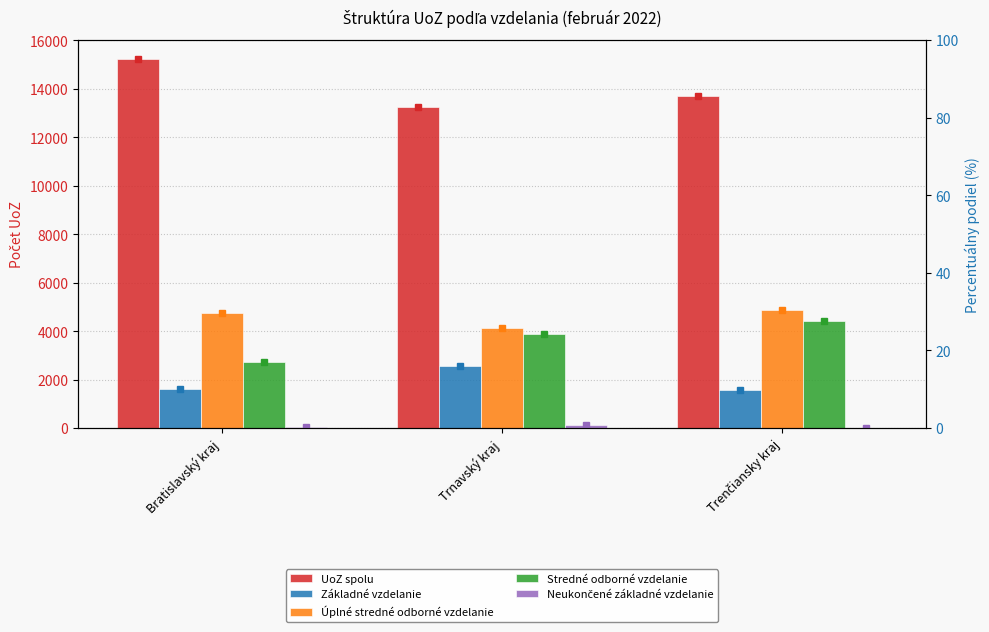

Between Bratislavský kraj and Trenčiansky kraj, which series saw the biggest shift?

Stredné odborné vzdelanie